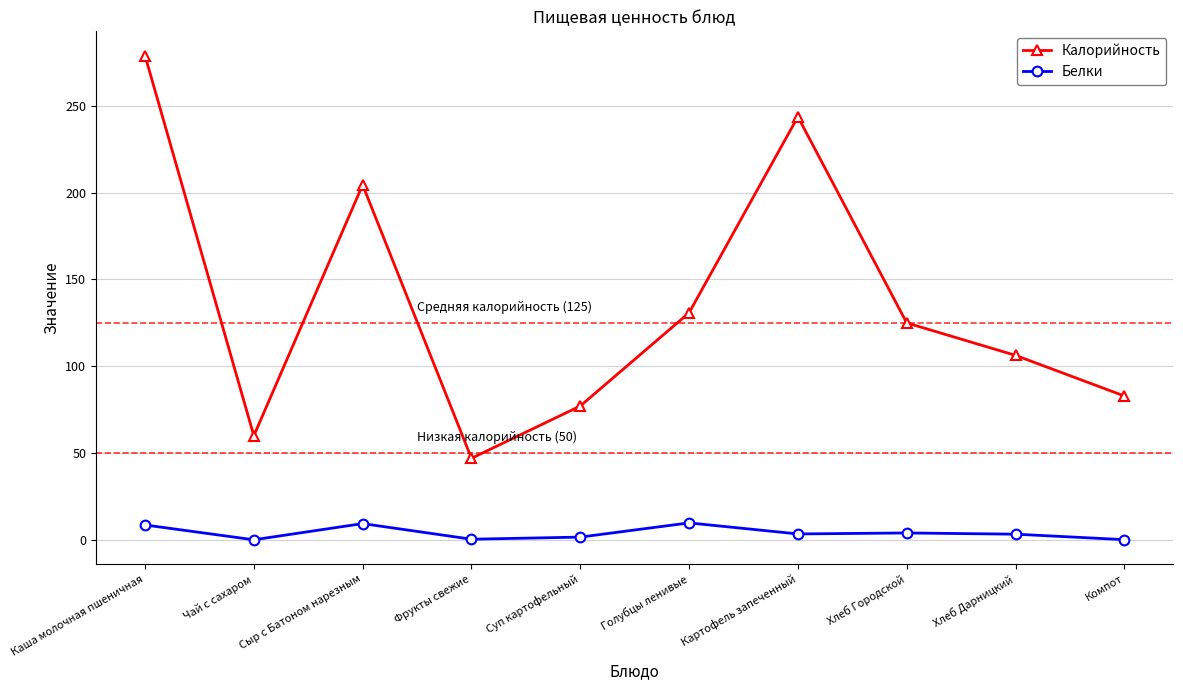

At which label is Калорийность closest to 163?

Голубцы ленивые